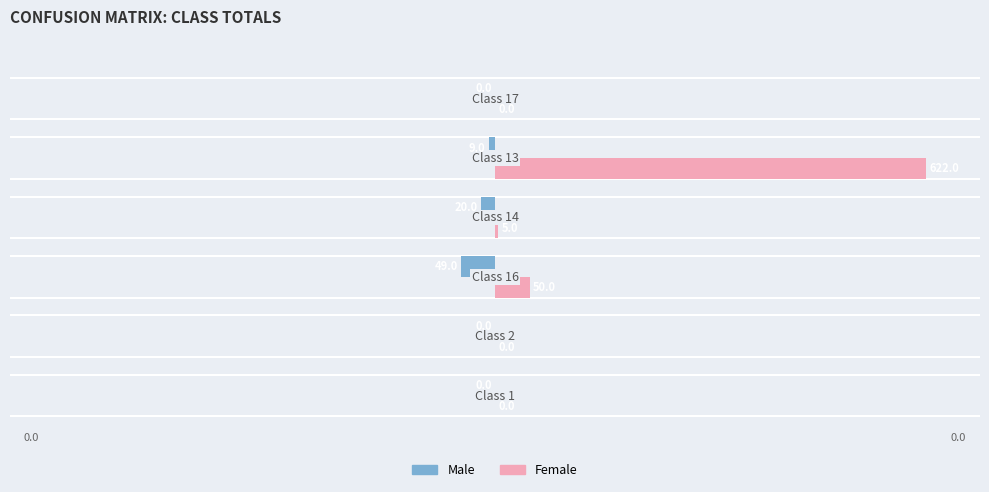

Between 1 and 3, which series saw the biggest shift?

Male